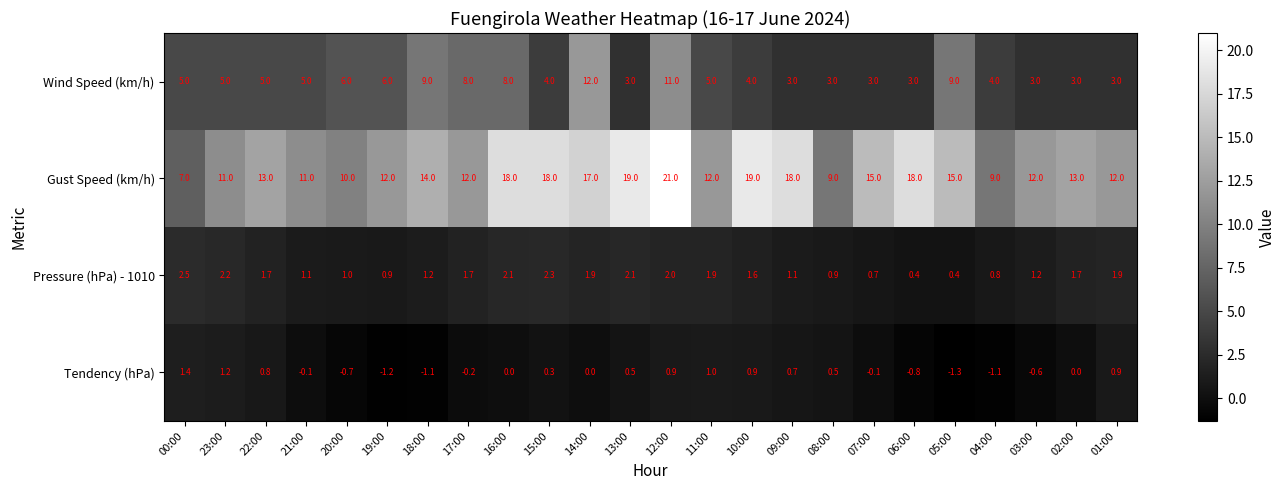

Count the number of data series in this chart.

4